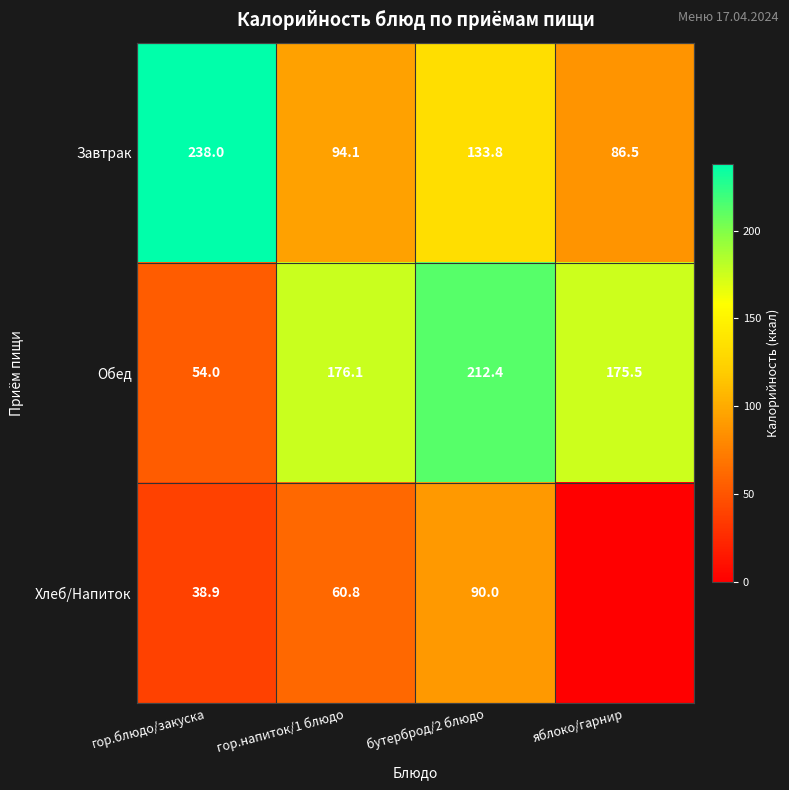

The value of Хлеб/Напиток at гор.блюдо/закуска is 38.9. True or false?

True